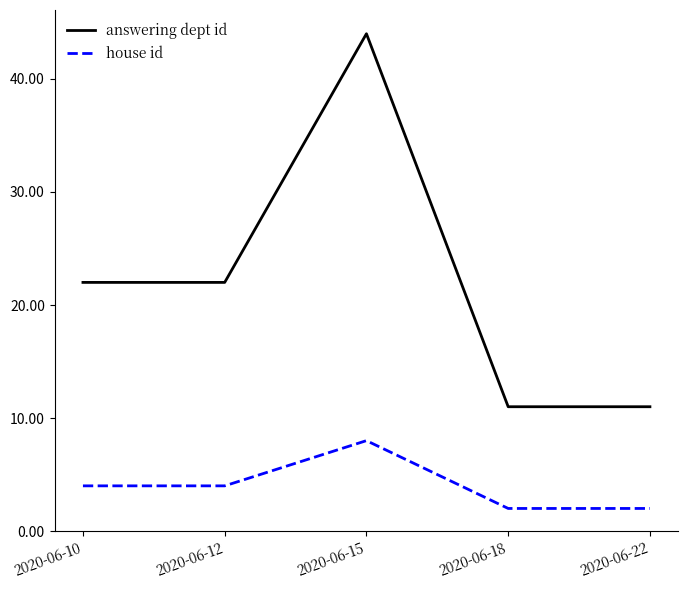

What is the spread (max minus min) of values at 2020-06-10?

18